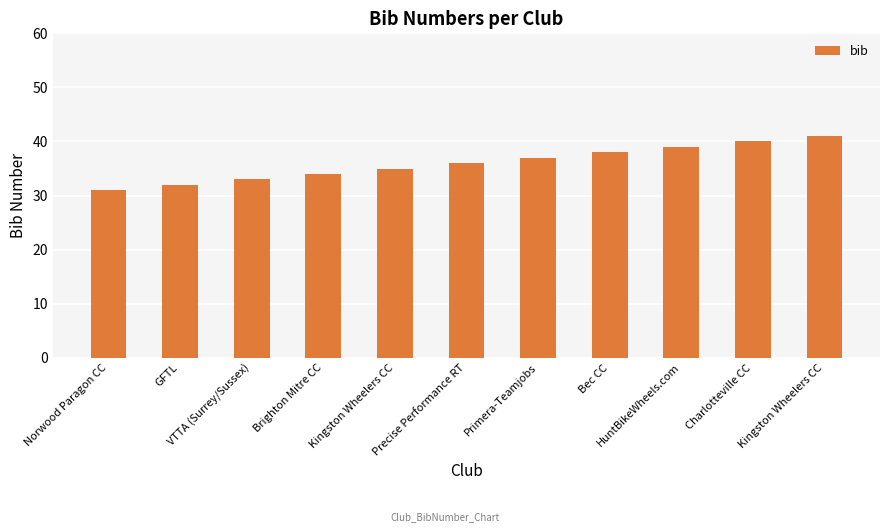

How many distinct data groups are displayed?

1